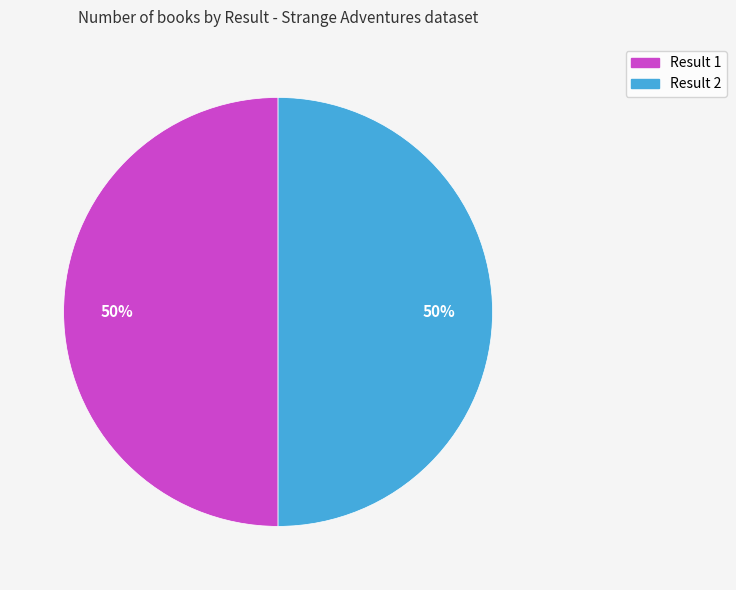

The Result 2 slice represents 50% of the pie. True or false?

True